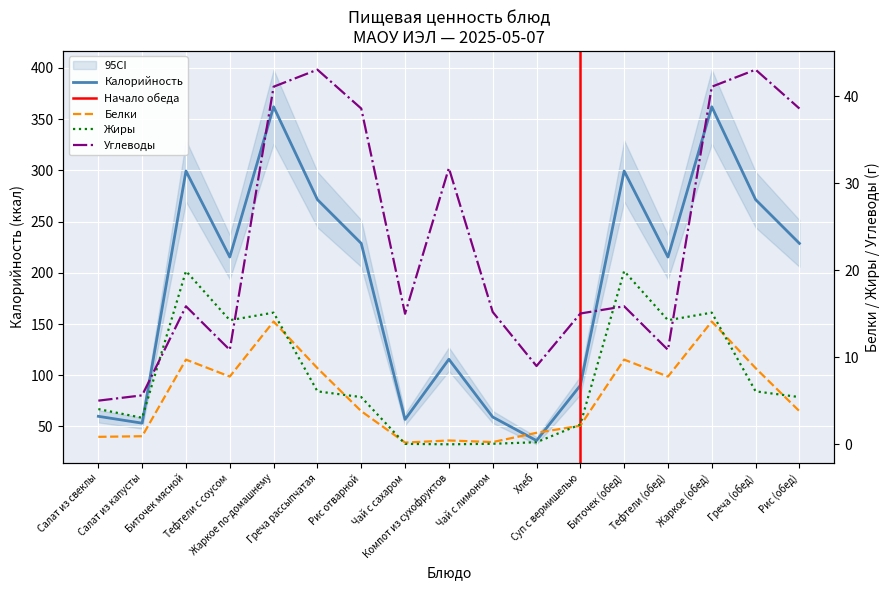

Which series ends up on top after the final intersection of Белки and Жиры?

Жиры